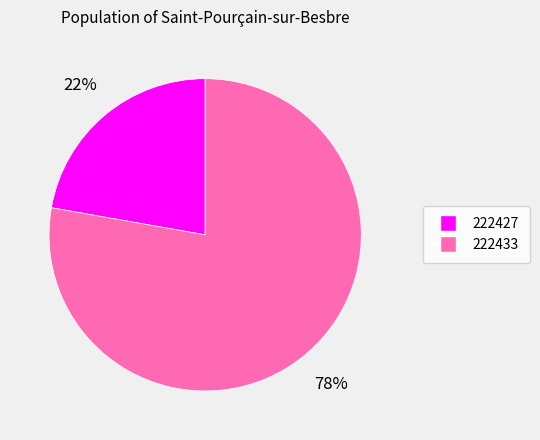

Rank the categories by value from highest to lowest.

222433, 222427